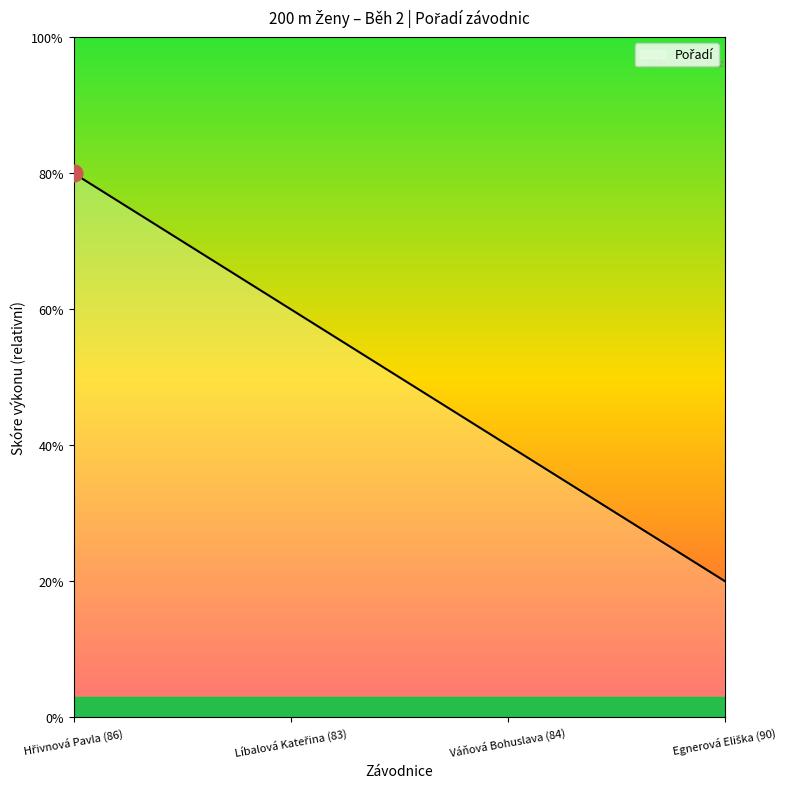

Does the chart display data point markers on the line(s)?

No